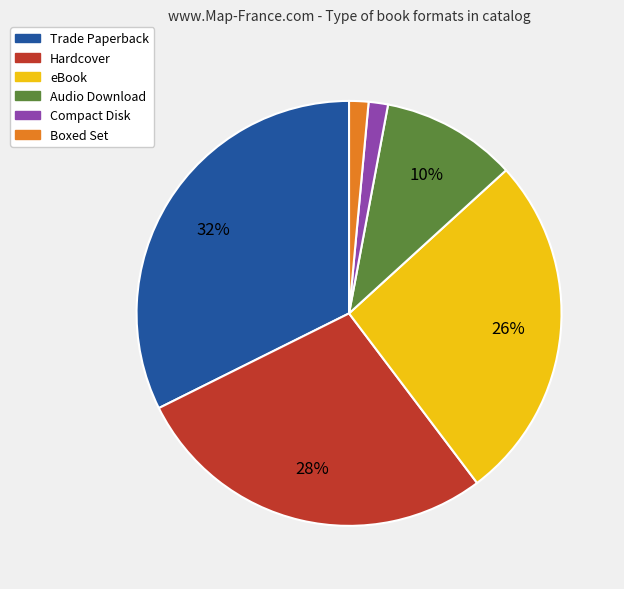

Does Hardcover represent more than half of the total?

No